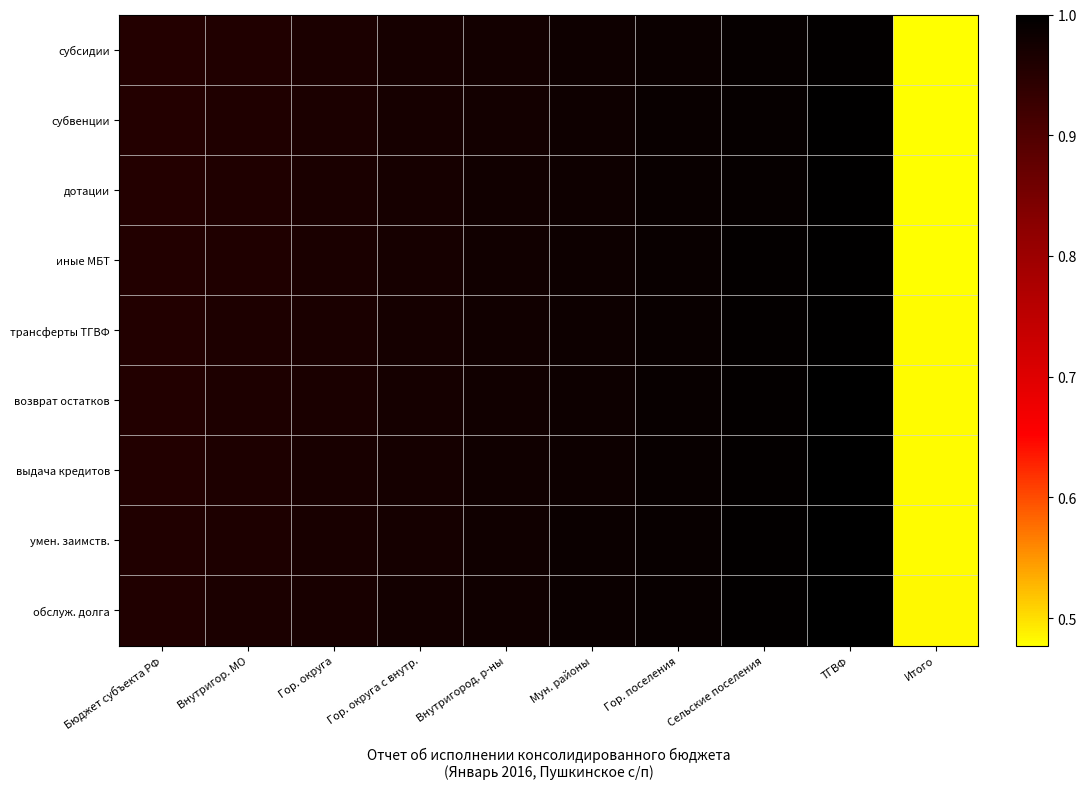

What is the total value across all series at Гор. округа?

8.7